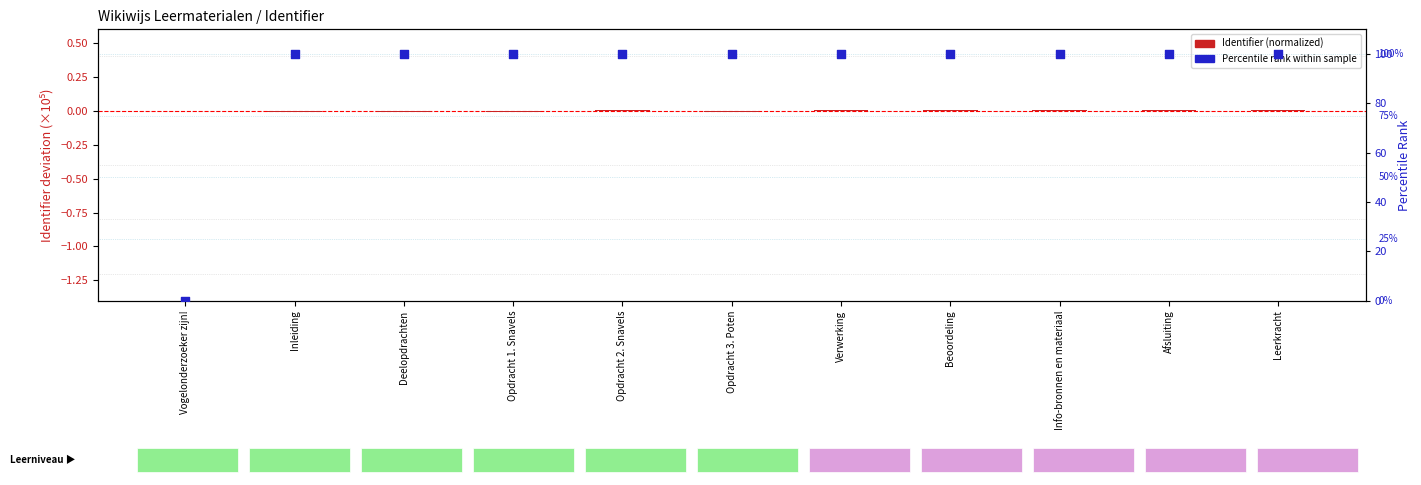

What is the total value across all series at Opdracht 3. Poten?

99.9